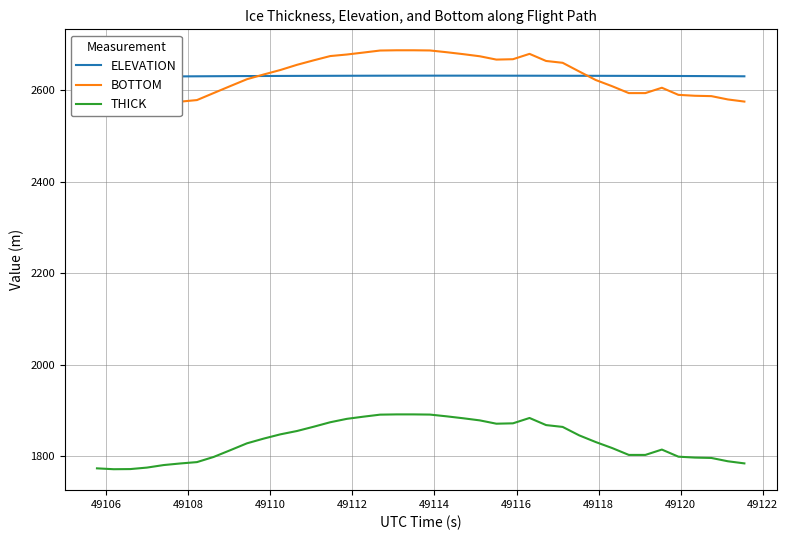

What is the average value of the ELEVATION series?

2630.4